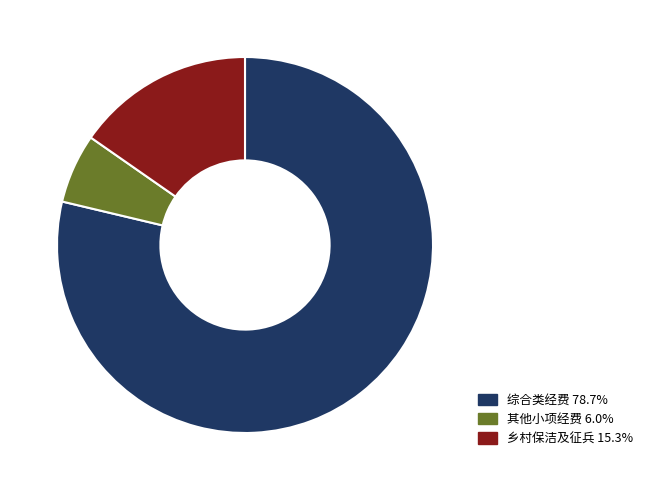

Does 乡村保洁及征兵 15.3% account for over 50% of the chart?

No